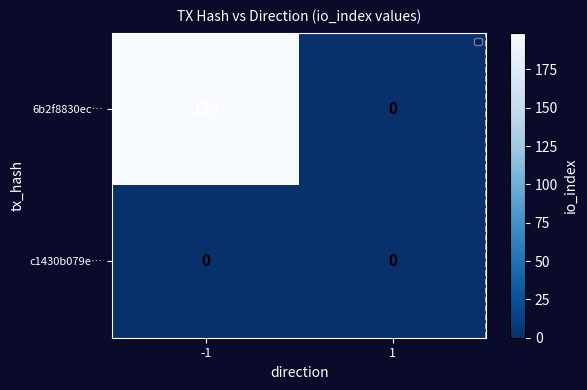

What is the difference between the 6b2f8830ec… values at 1 and -1?

199